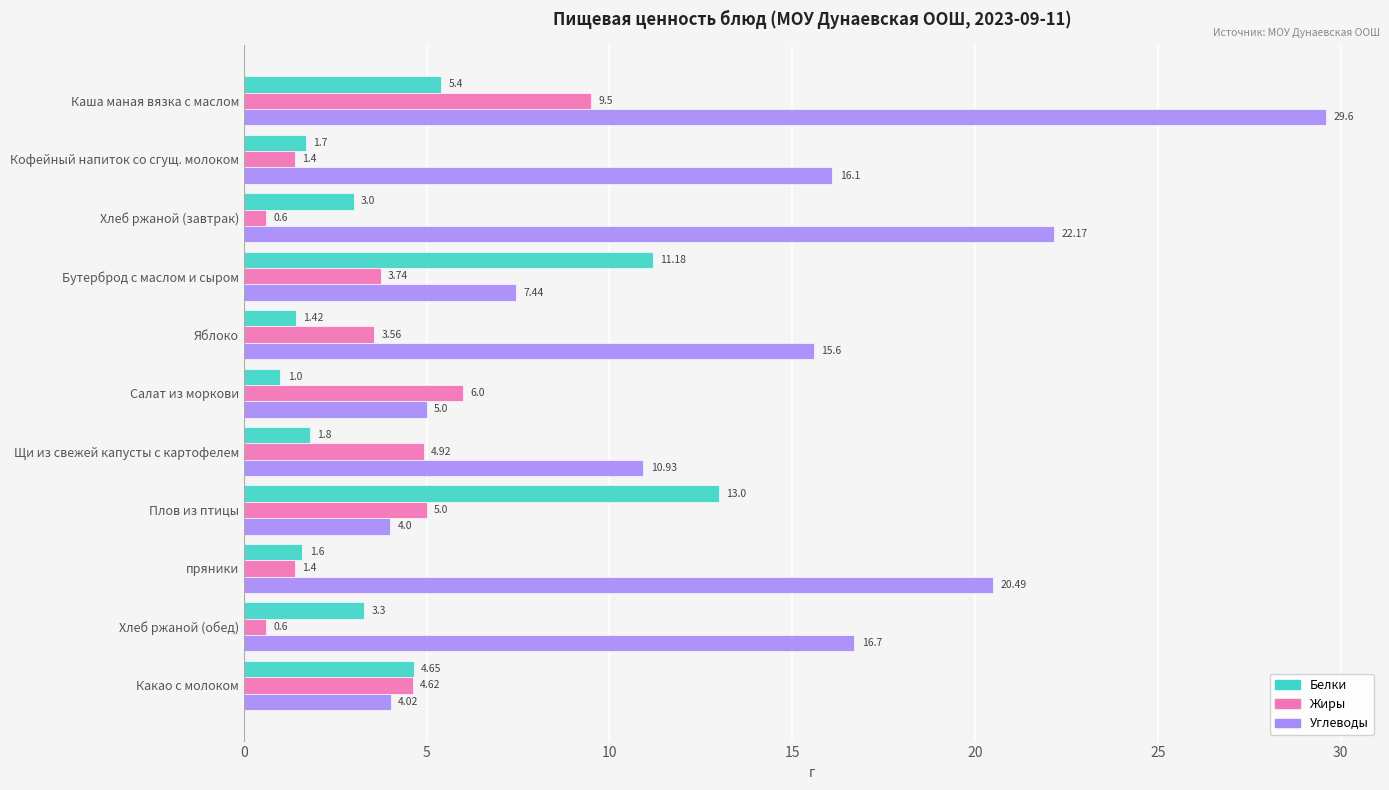

At how many categories does at least one series exceed 9?

9